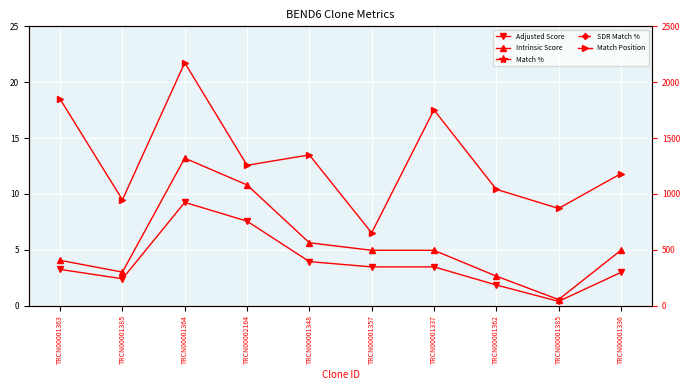

What is the lowest value of the SDR Match % series?

100.0